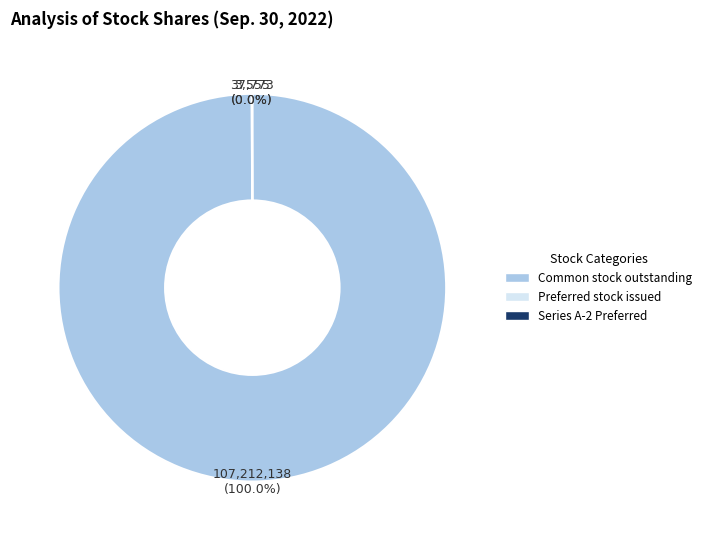

Is there a majority slice in this chart?

Yes